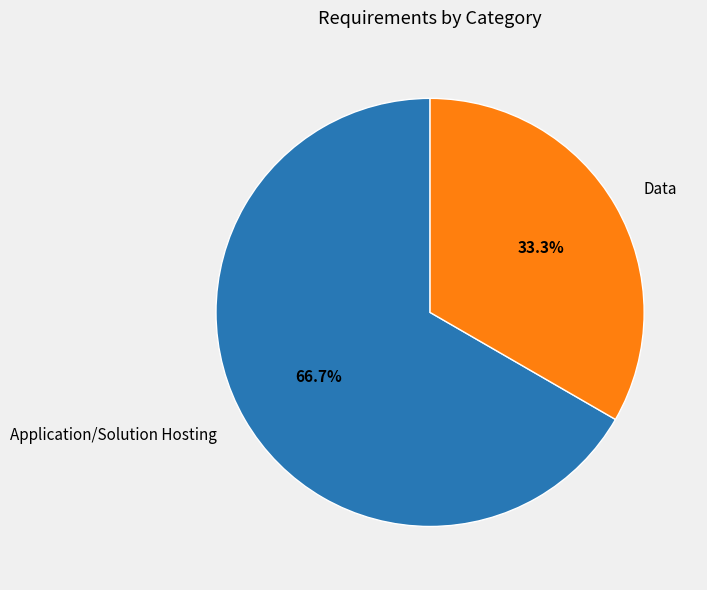

What is the smallest slice in the pie chart?

Data